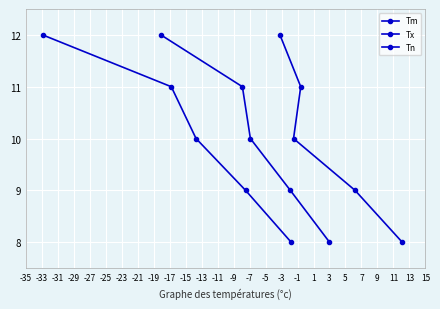

What is the difference between the Tn values at -31 and -27?

2